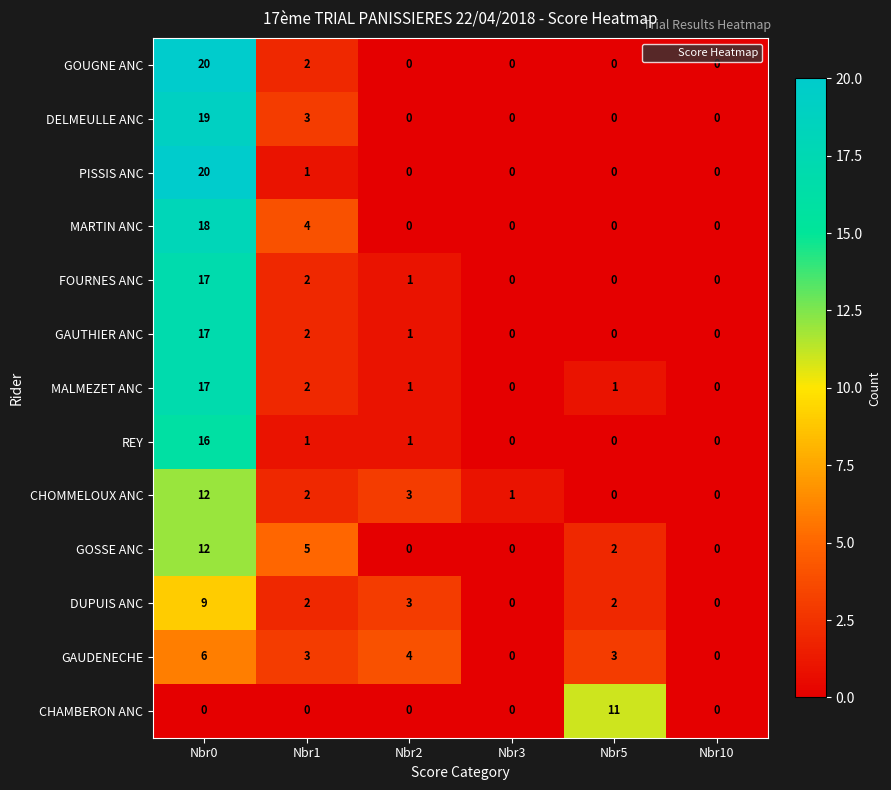

The GAUTHIER ANC series shows 17 at Nbr0. True or false?

True